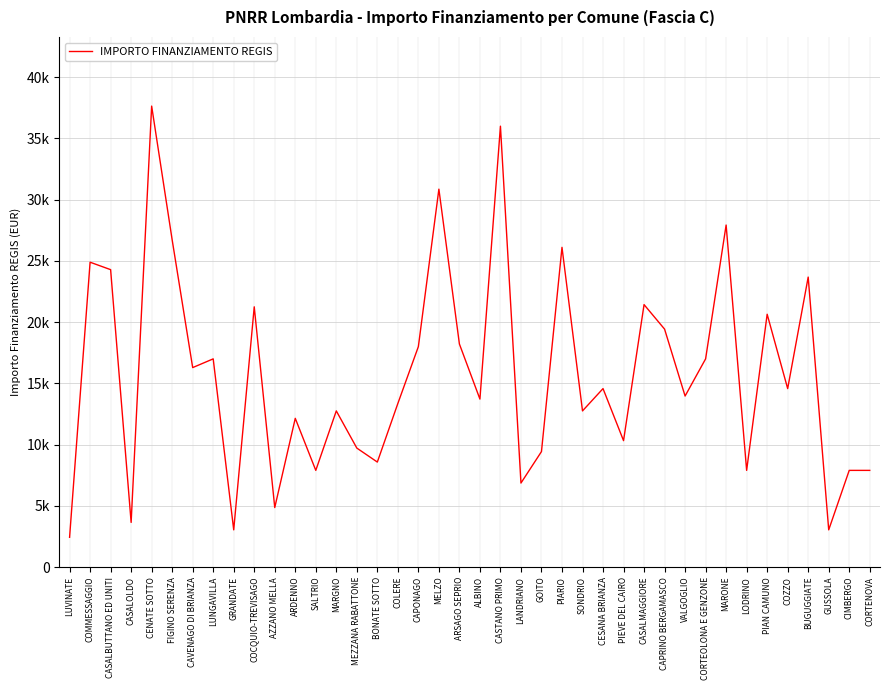

Read the value at COMMESSAGGIO, to the nearest 50.

24900